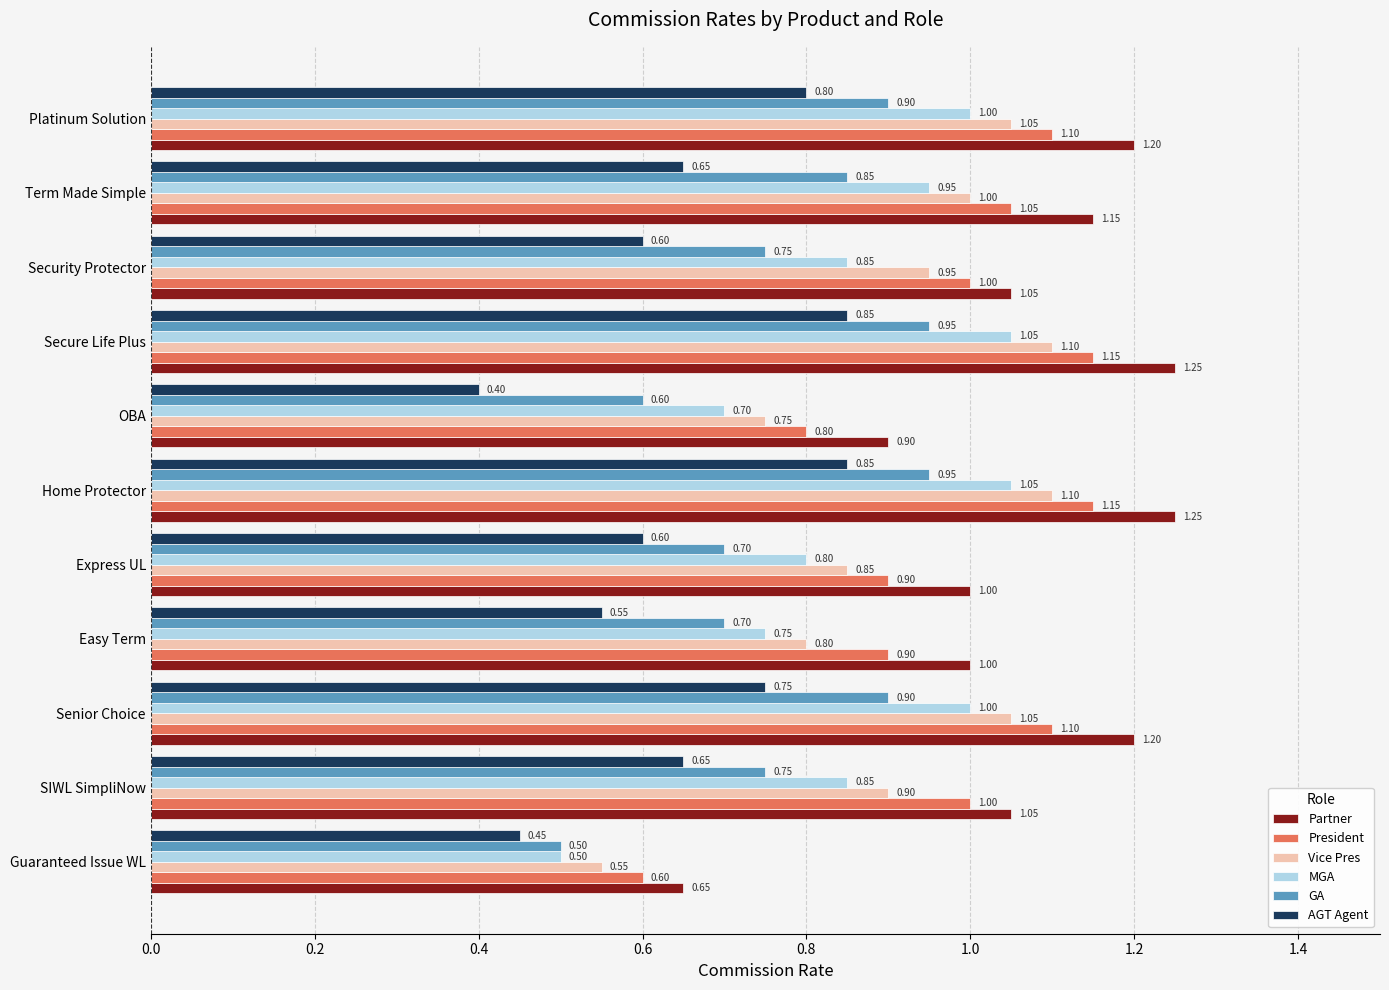

Rank the series by their maximum value, from highest to lowest.

Partner, President, Vice Pres, MGA, GA, AGT Agent